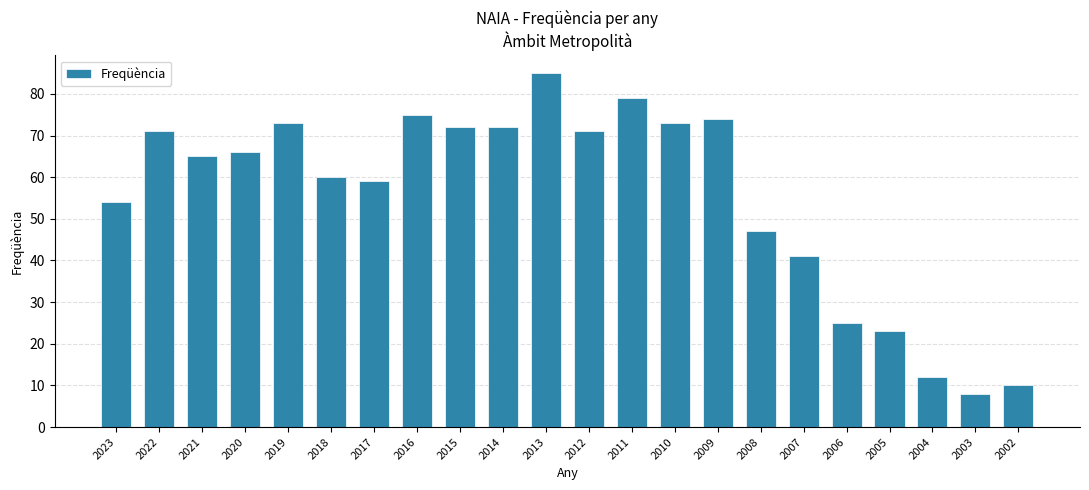

Reading left to right, transcribe all the data shown in this chart.

54	71	65	66	73	60	59	75	72	72	85	71	79	73	74	47	41	25	23	12	8	10